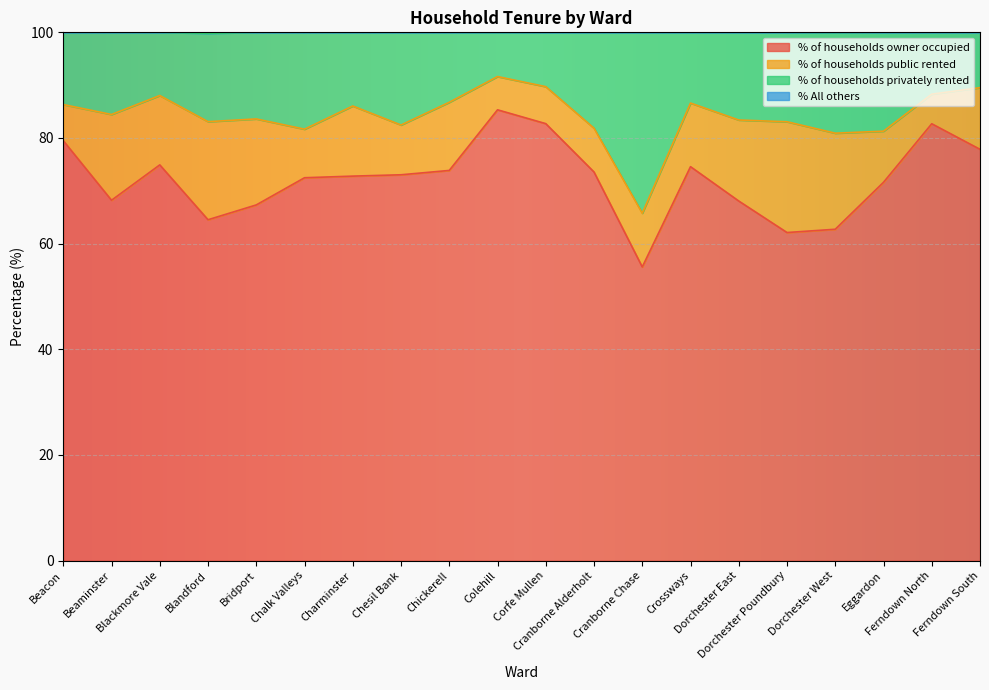

True or false: % of households privately rented has more than 2 interior local peaks.

True